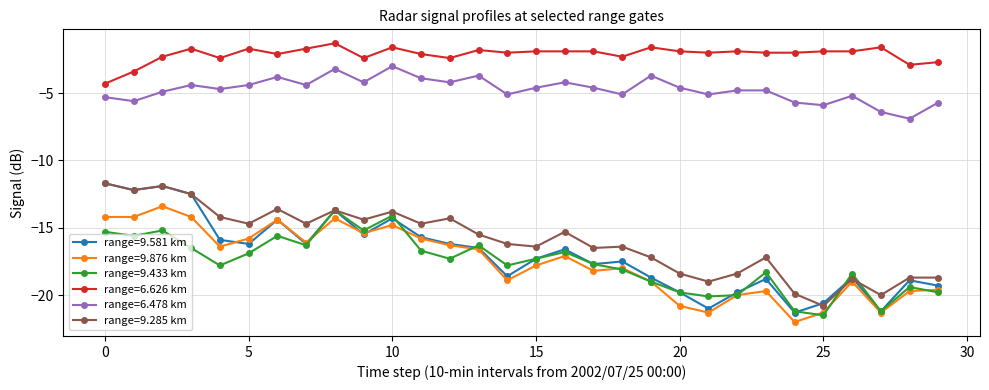

Which series has the widest spread of values?

range=9.581 km